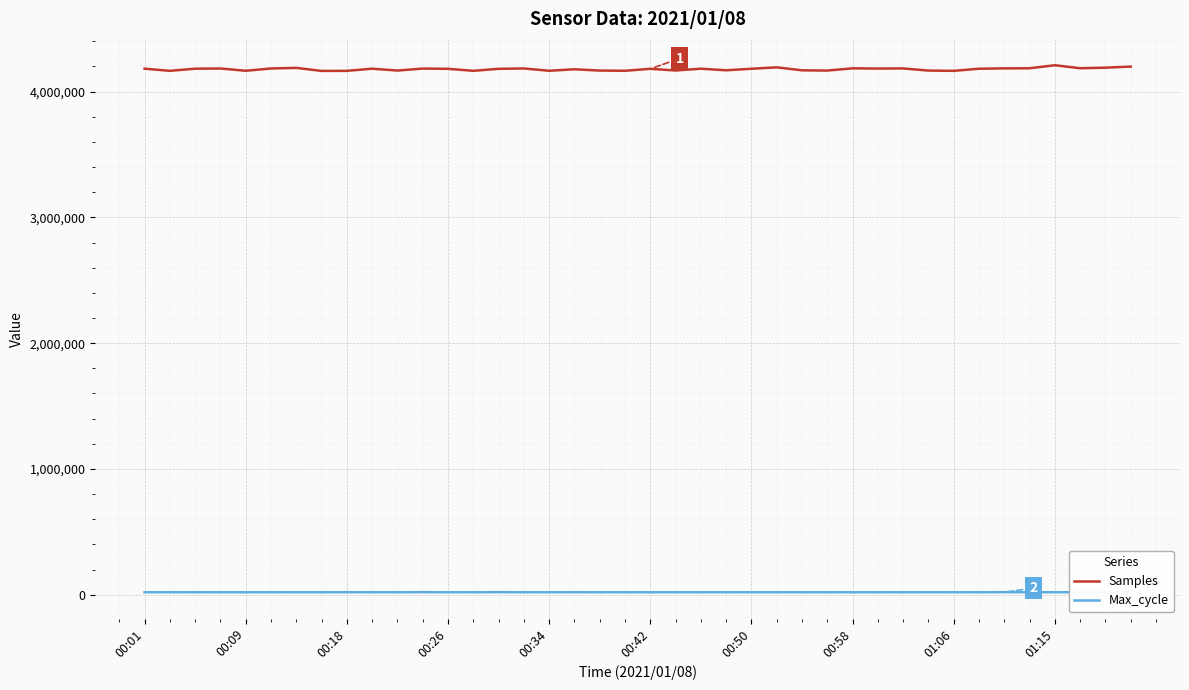

True or false: Samples and Max_cycle cross at least once.

False